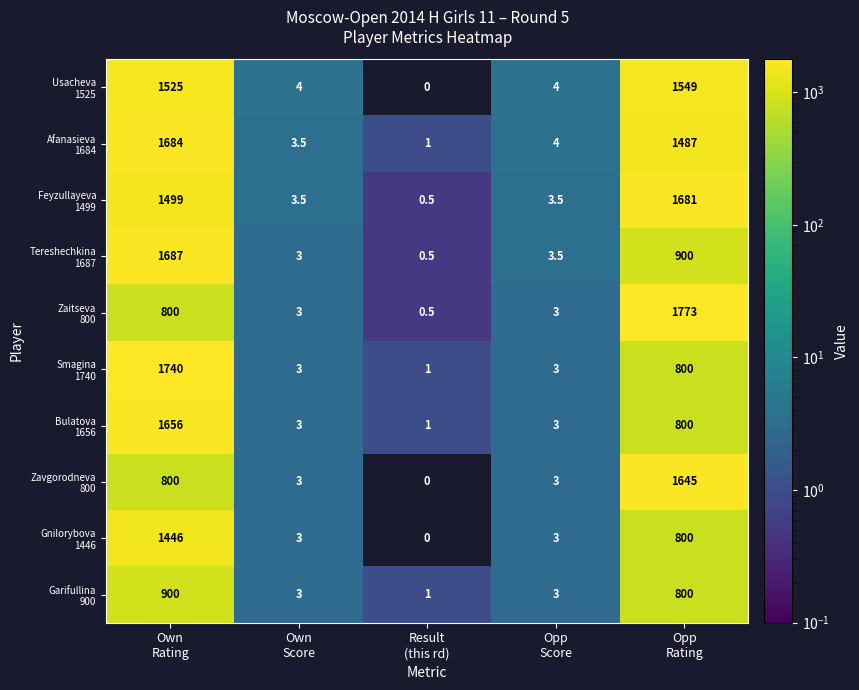

What is the greatest value displayed?

1773.0